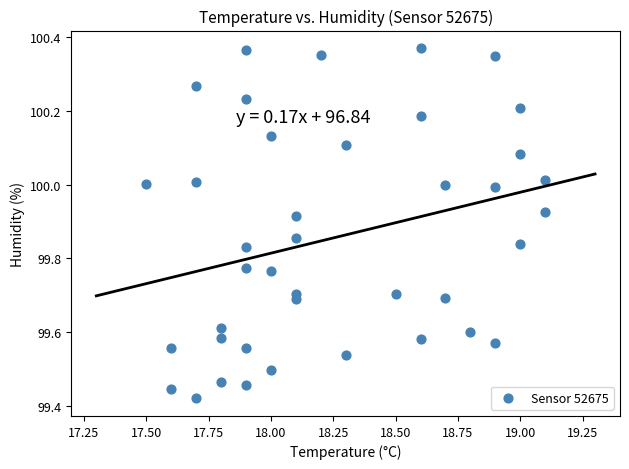

What is the range of X values (max minus min)?

1.6